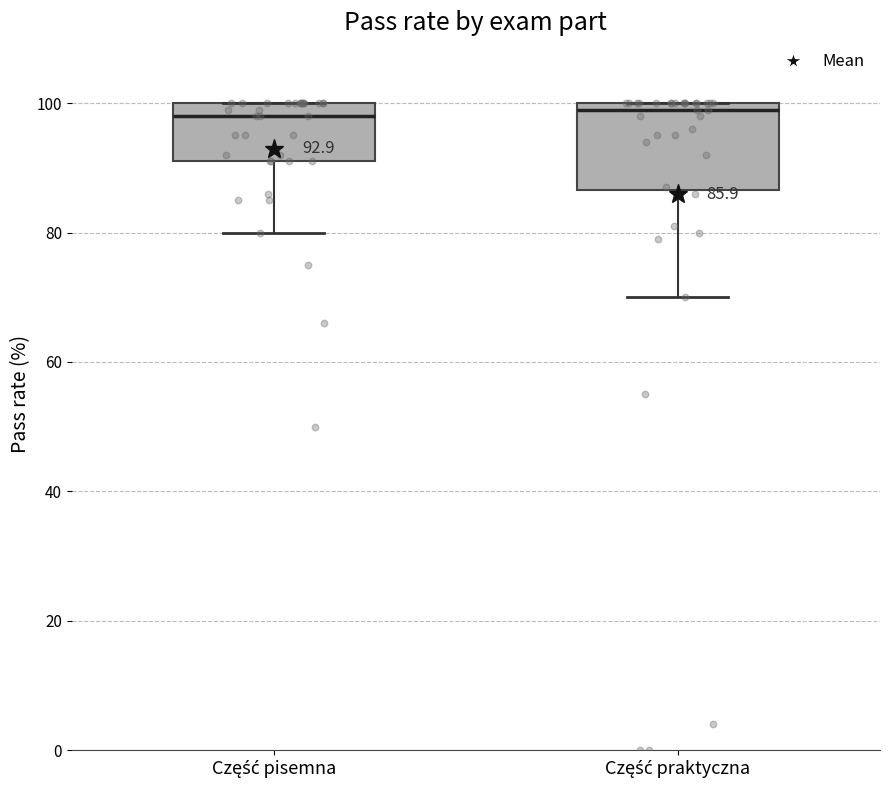

Comparing the boxes themselves (not the whiskers), which one is the tallest?

Część praktyczna